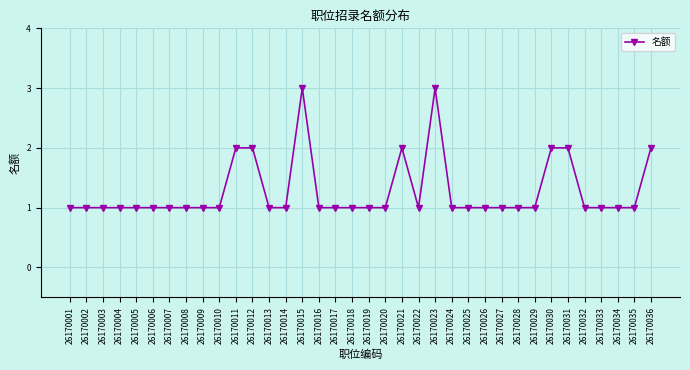

Reading right to left, extract all data points from this chart.

2	1	1	1	1	2	2	1	1	1	1	1	1	3	1	2	1	1	1	1	1	3	1	1	2	2	1	1	1	1	1	1	1	1	1	1